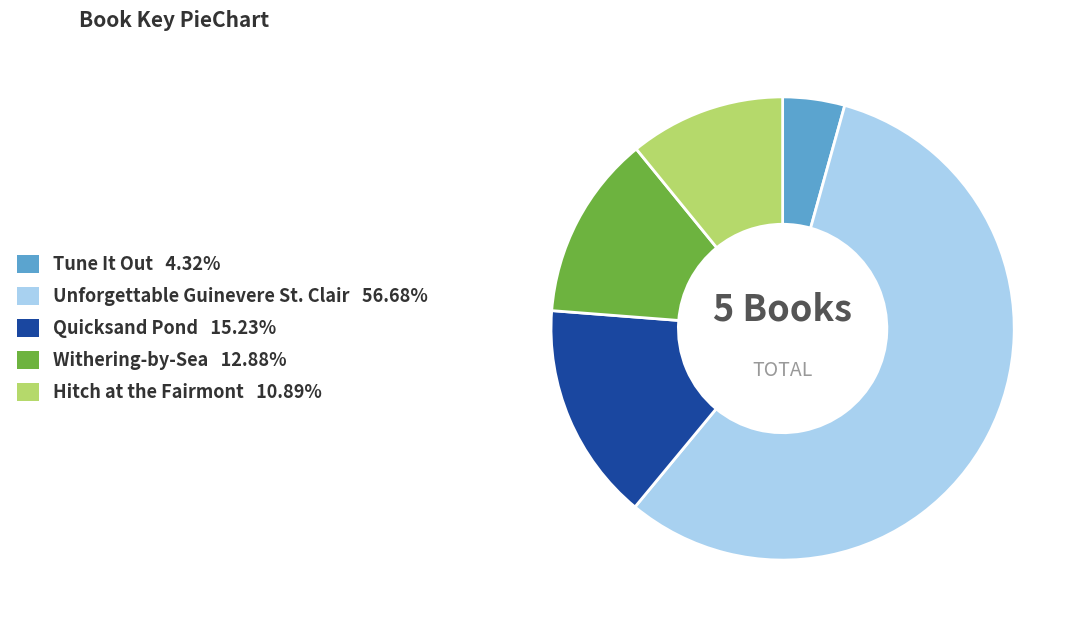

Combined, do Hitch at the Fairmont 10.89% and Withering-by-Sea 12.88% account for over 50%?

No